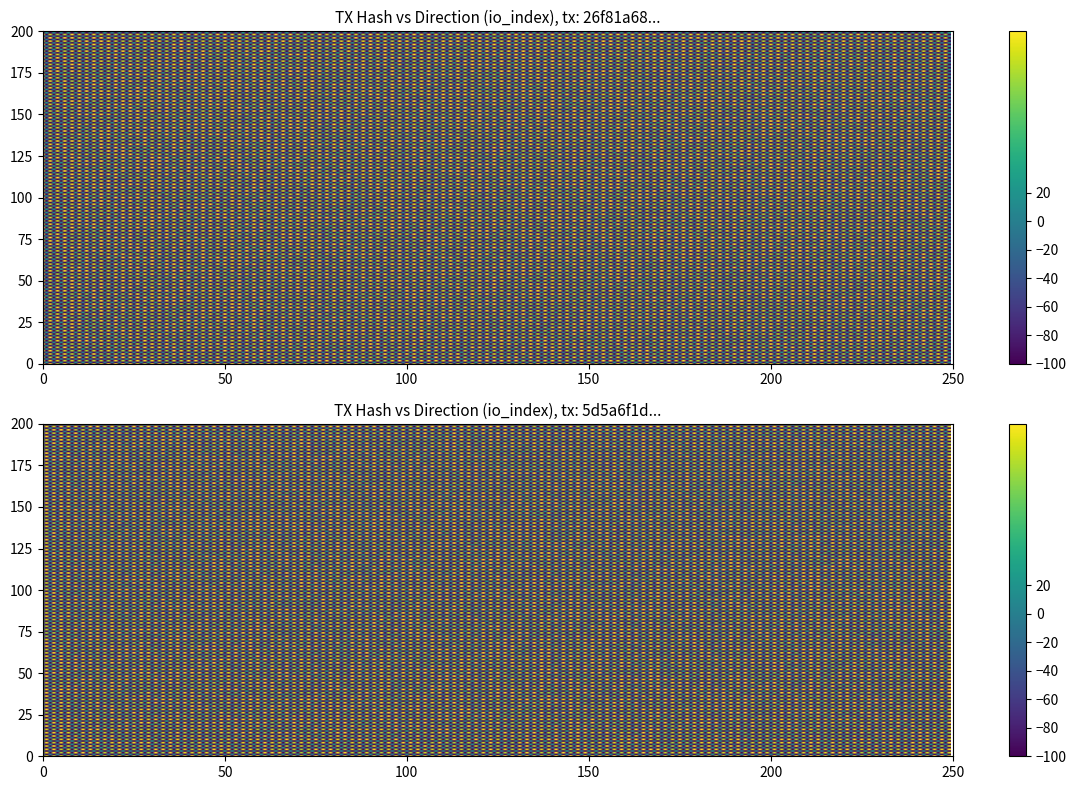

List the series in order of their overall mean, lowest first.

5d5a6f1db1aed32898bf9578d0b3e14579ad834, 26f81a68bf7870544bbff8db54ba3805e375b2f